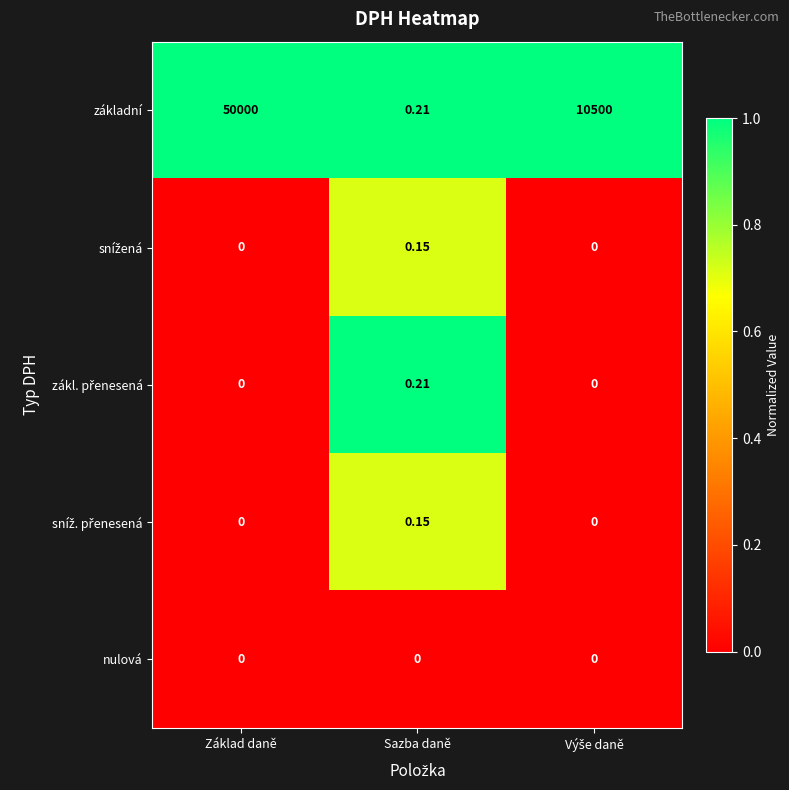

At which category is the sum across all series the highest?

Základ daně